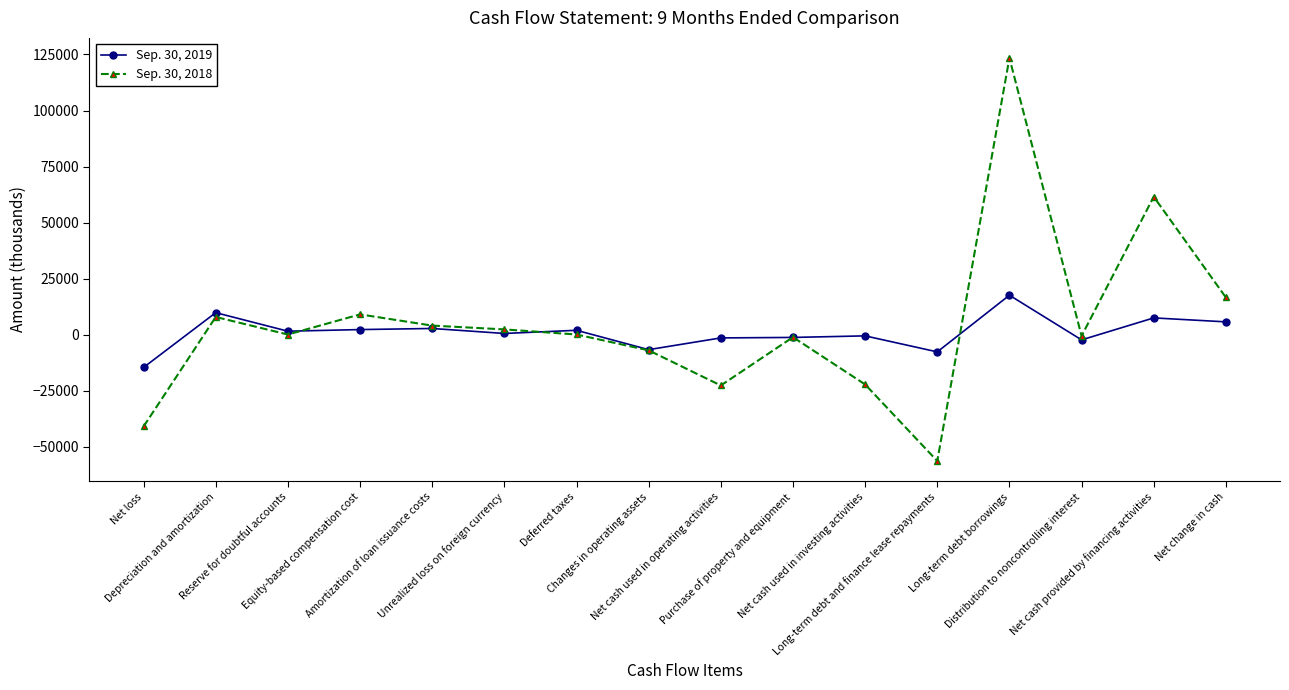

Does the chart have visible grid lines?

No